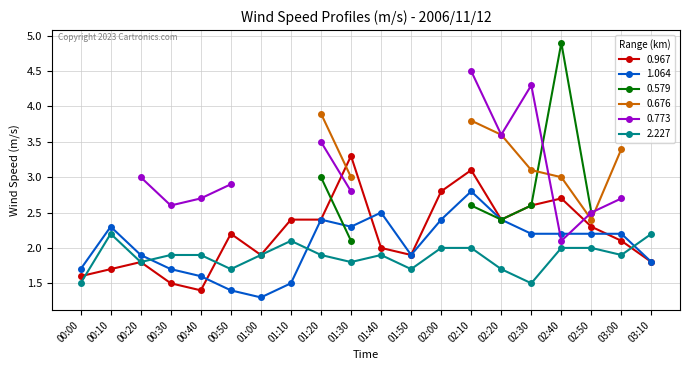

Where is the first local maximum for 2.227?

00:10